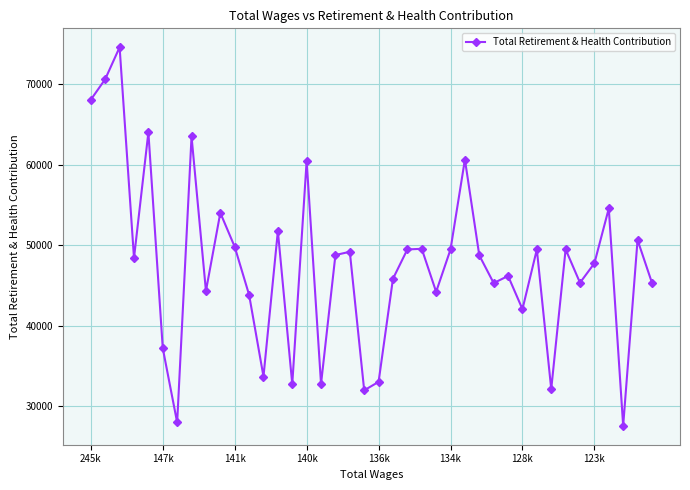

How many lines are shown in the chart?

1